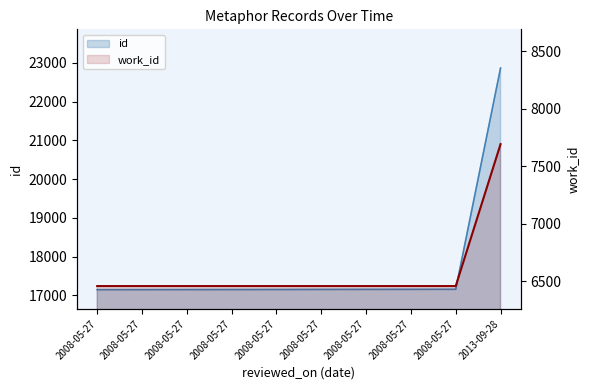

Between 2008-05-27 and 2008-05-27, which series saw the biggest shift?

id